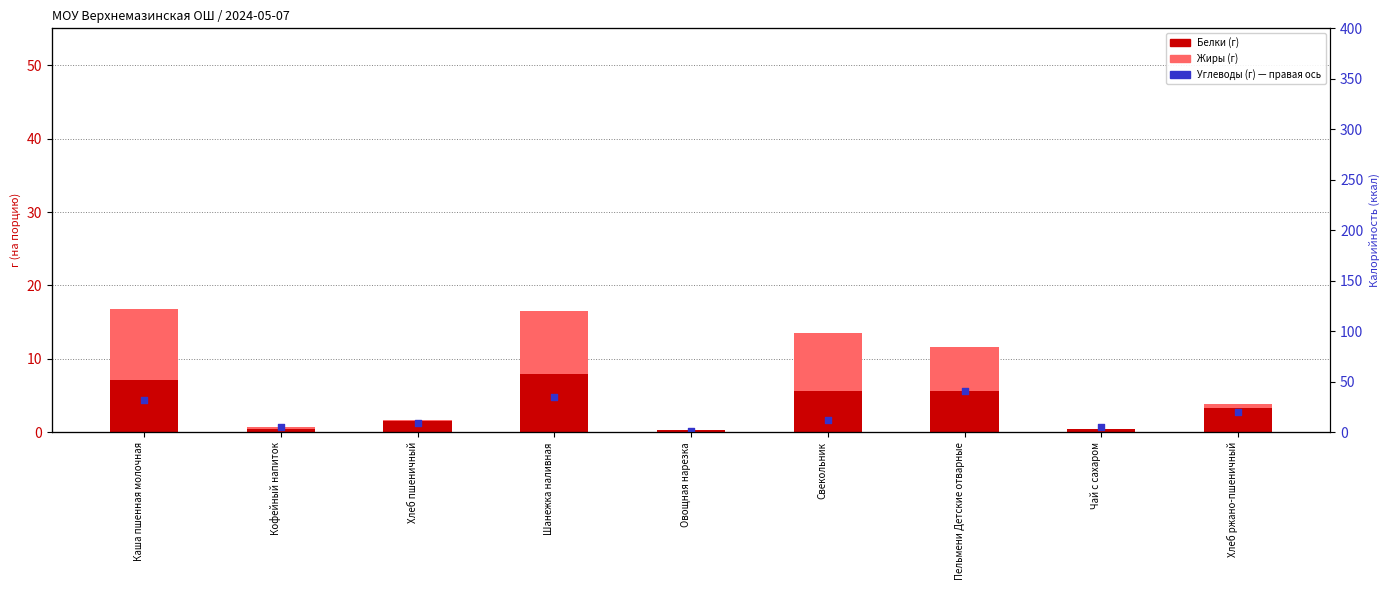

What is the total value across all series at Чай с сахаром?

5.7